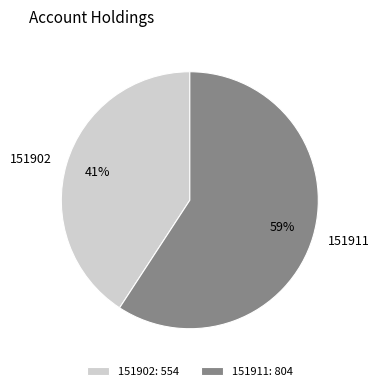

Rank the categories by value from highest to lowest.

151911, 151902